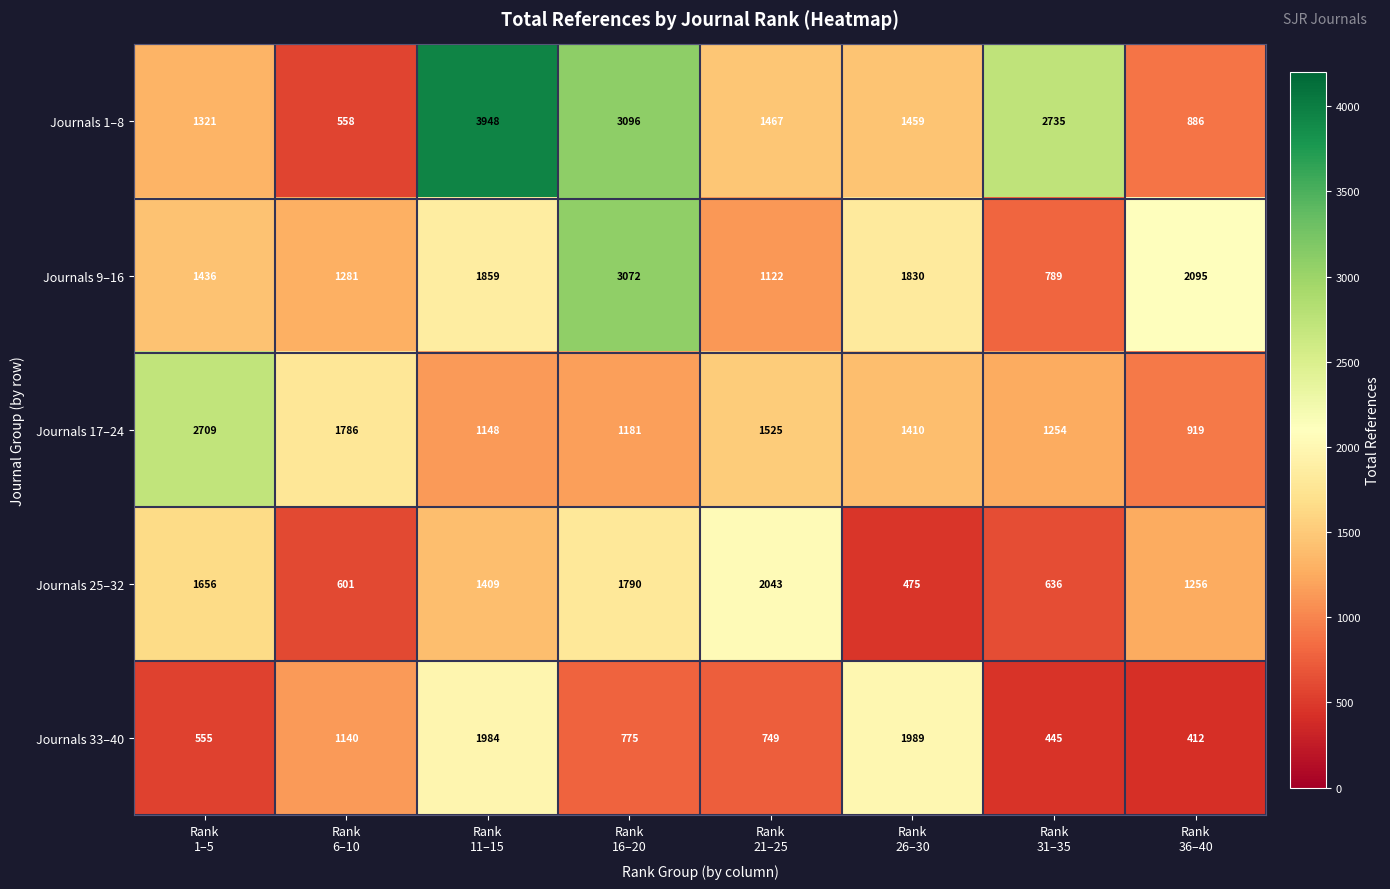

Which series has the largest total across all categories?

Journals 1–8